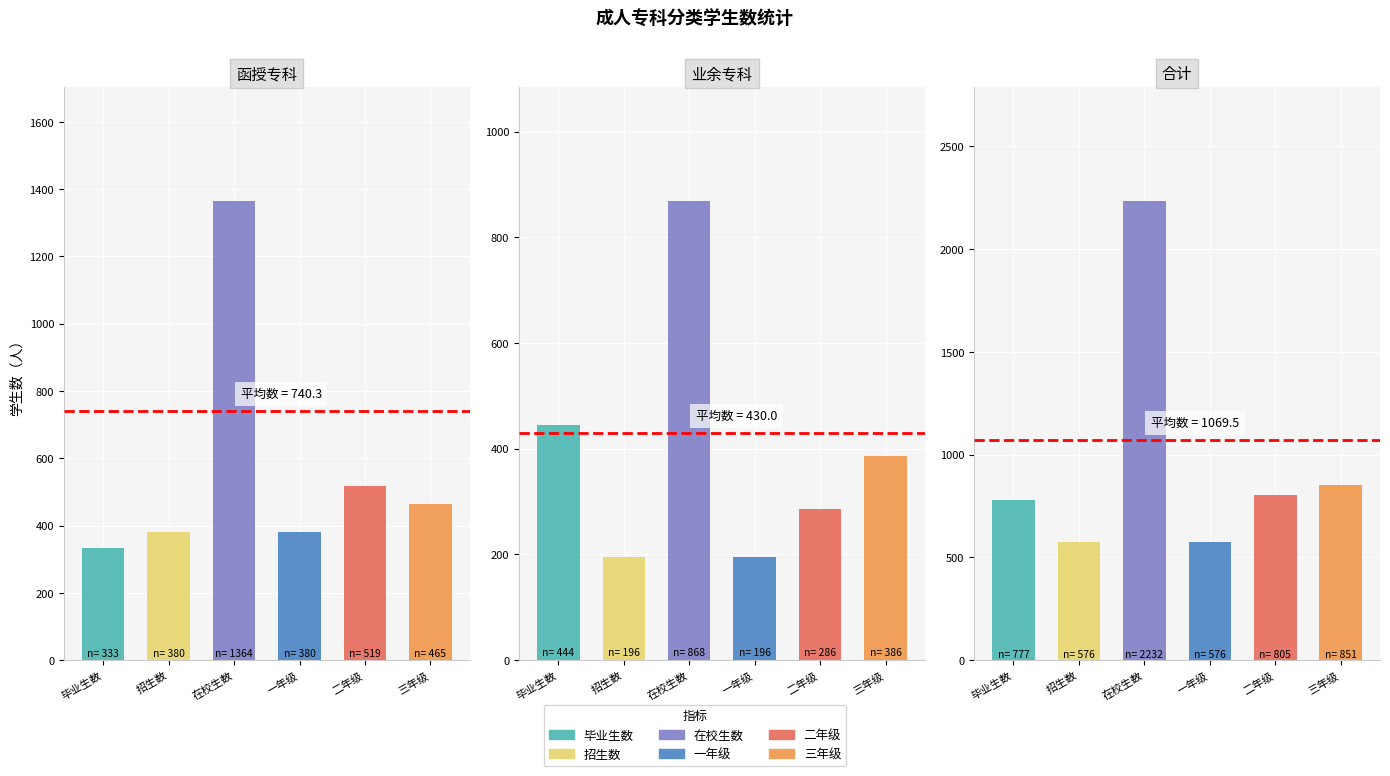

What are all the series names shown in the legend?

毕业生数, 招生数, 在校生数, 一年级, 二年级, 三年级